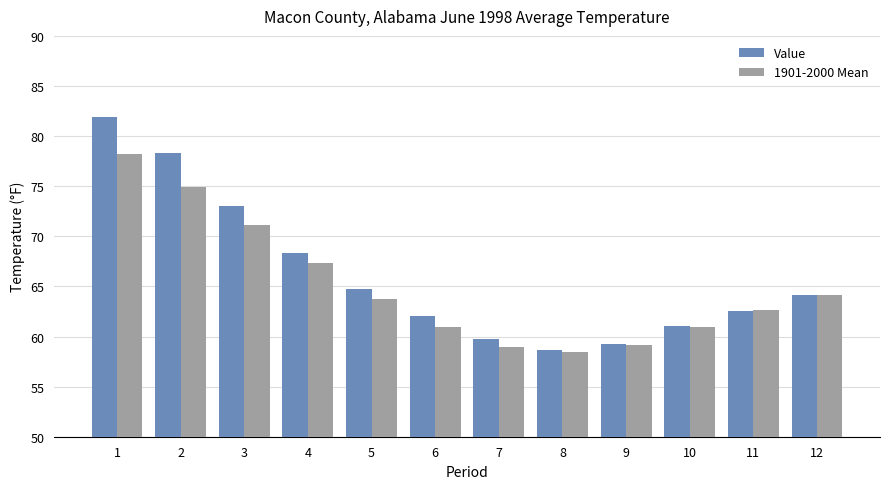

What is the value of the Value bar at the 3rd from the left?

73.0